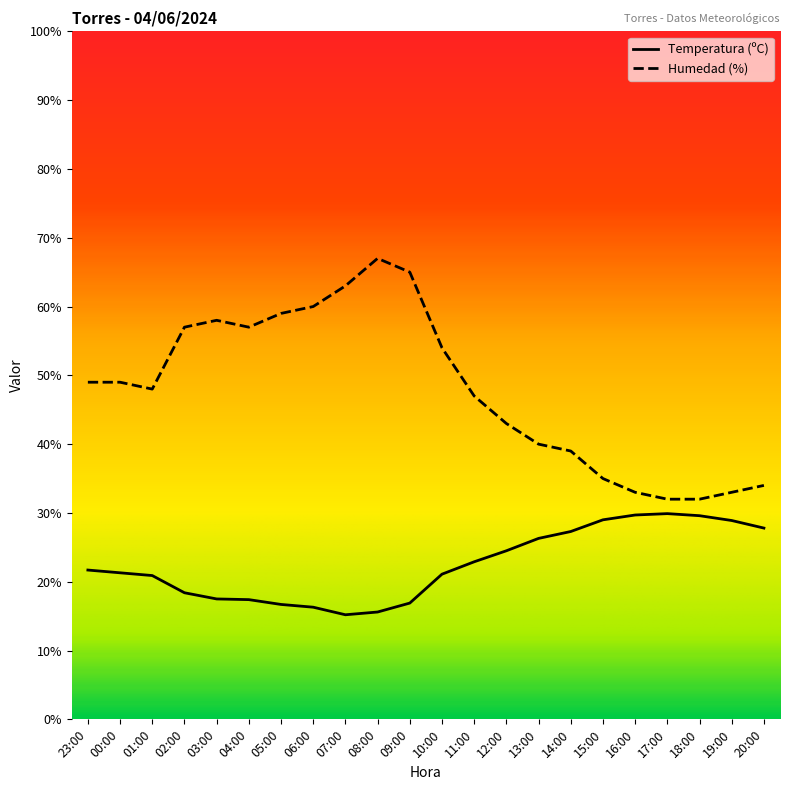

What is the highest value of the Temperatura (ºC) series?

29.9